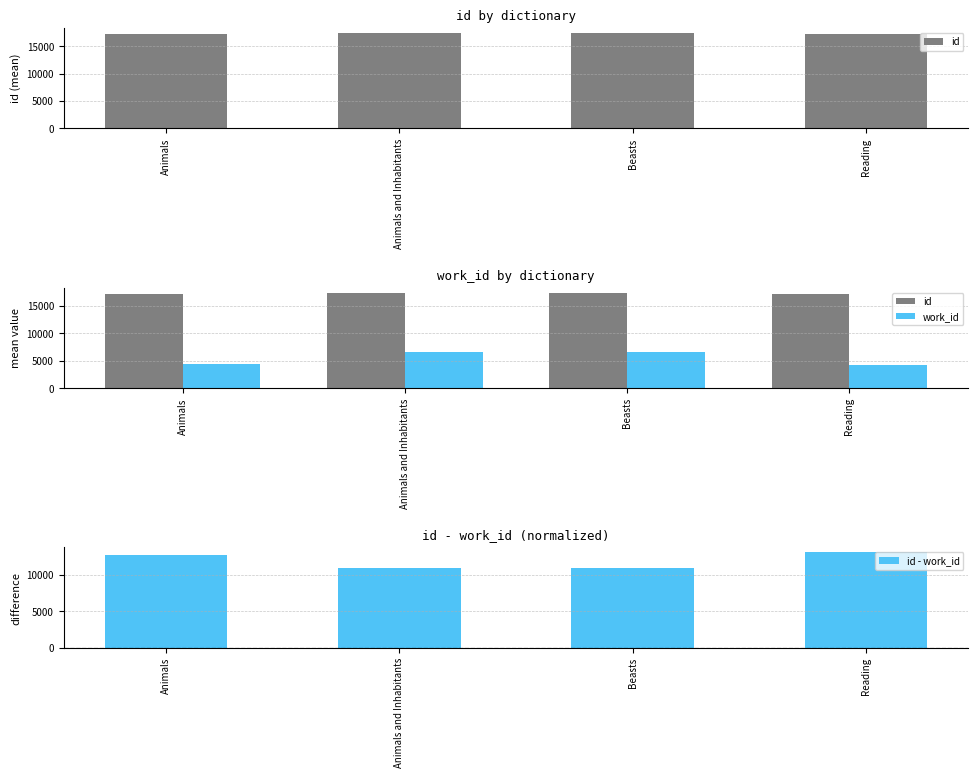

Does the chart contain stacked bars?

No